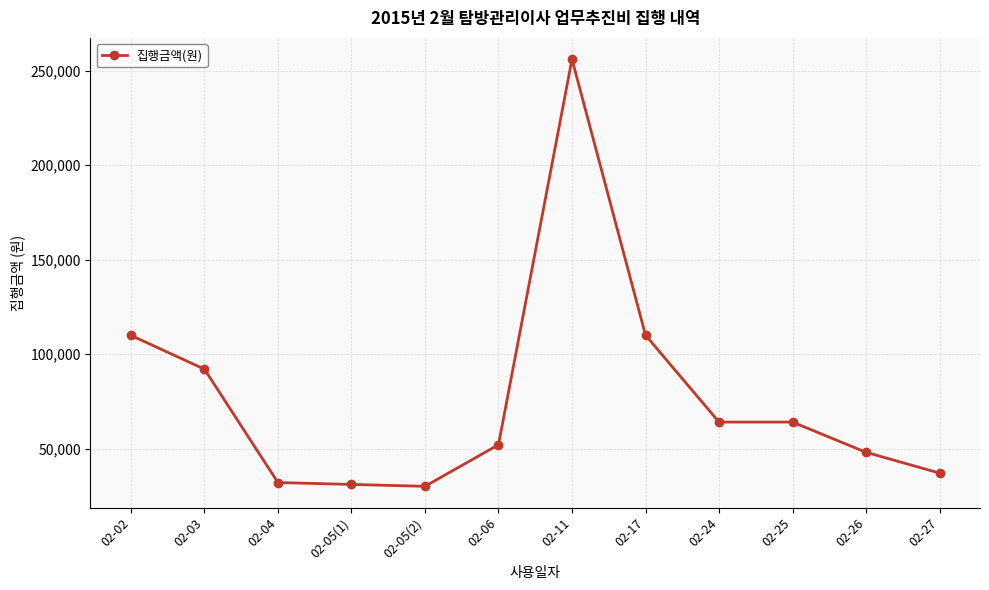

True or false: the data has more than 0 interior local peaks.

True